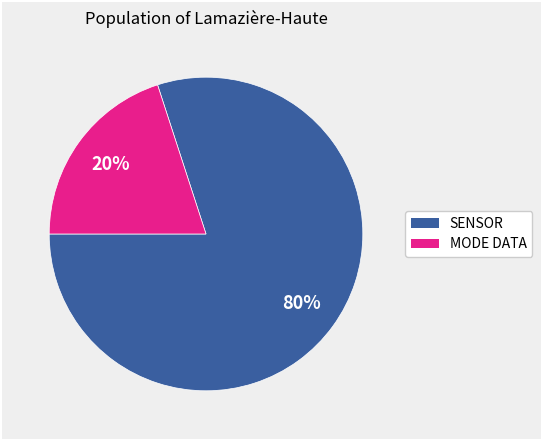

To the nearest percent, what is the average slice percentage?

50%